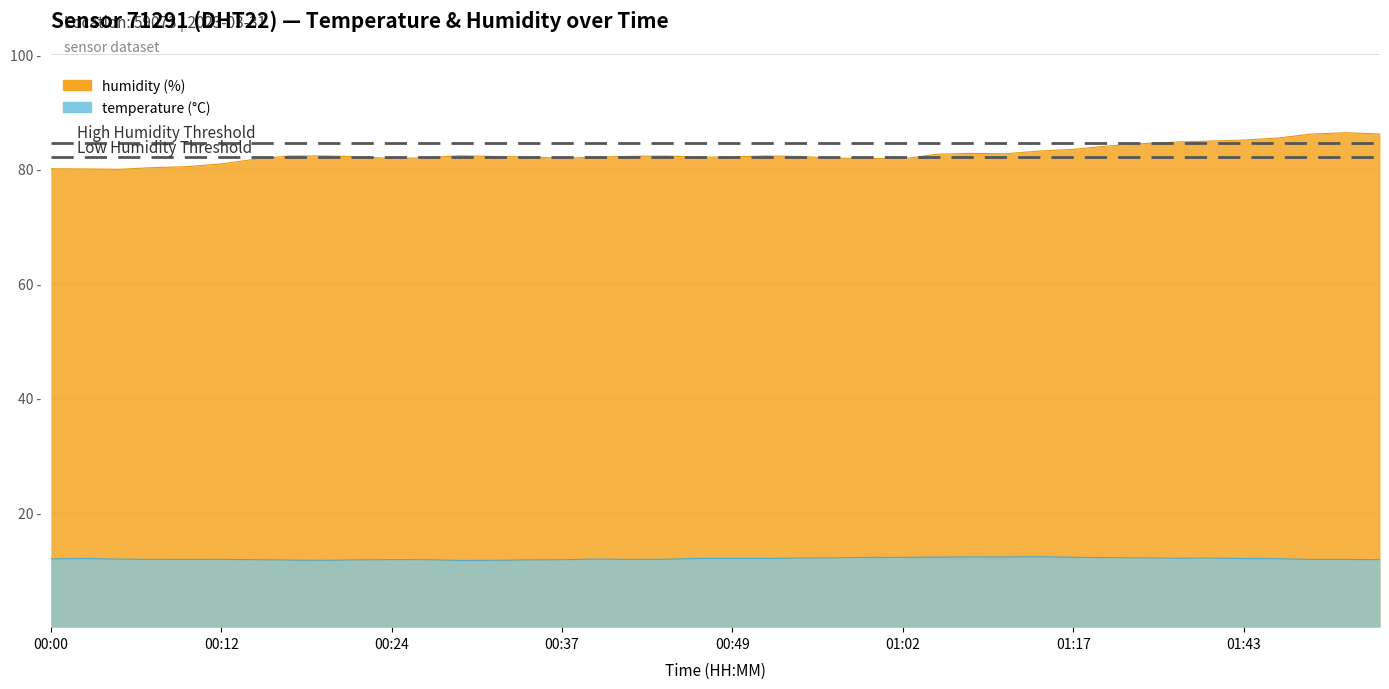

Which series has the largest range (max minus min)?

humidity